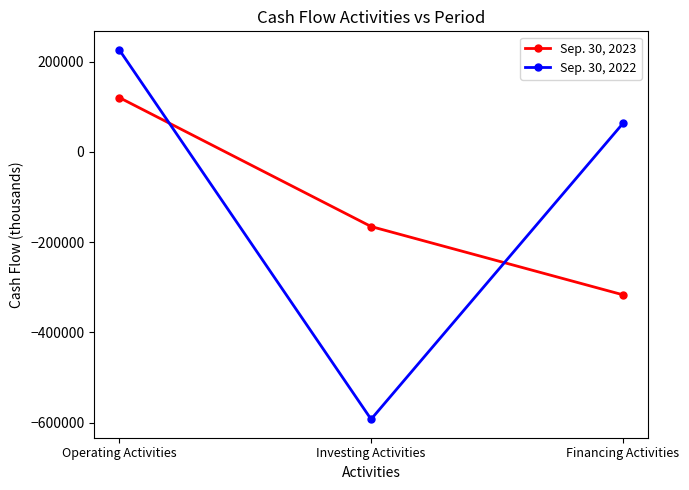

Rank the series by their average value, from lowest to highest.

Sep. 30, 2023, Sep. 30, 2022